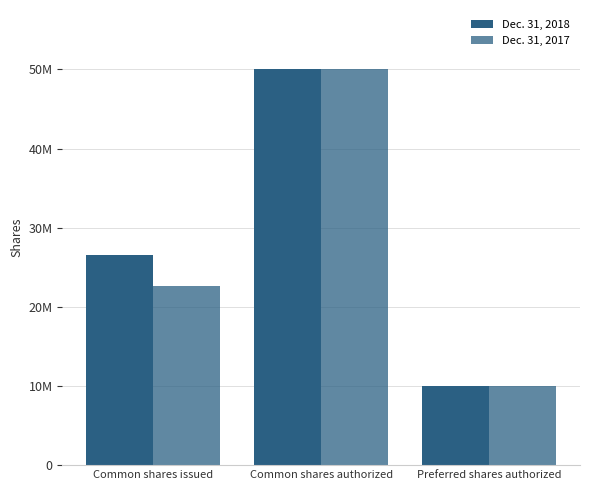

Which series has the widest spread of values?

Dec. 31, 2018